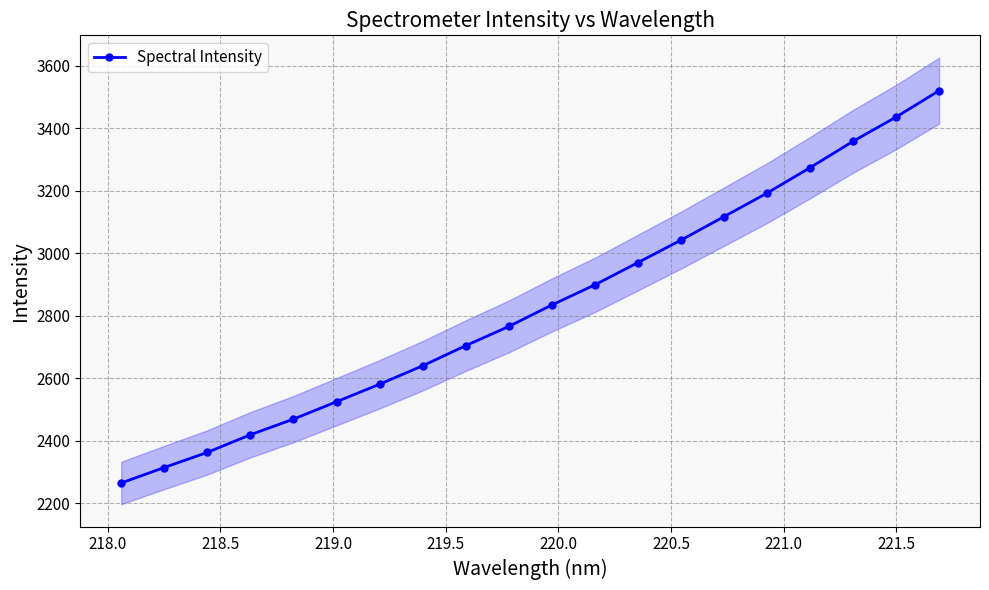

What is the value of the Spectral Intensity point at the 16th from the left?

3192.2